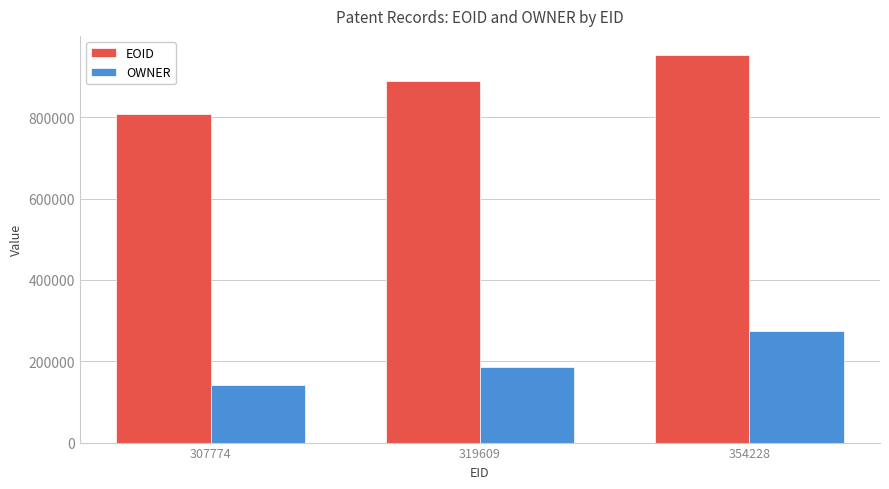

What is the difference between the maximum and minimum values in the EOID series?

143775